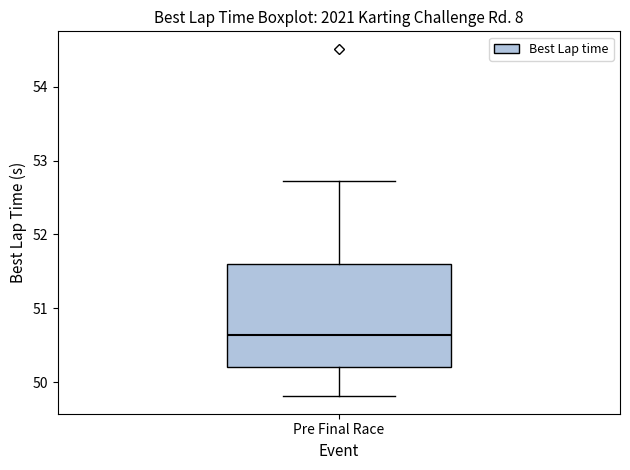

Transcribe this box plot: give where the median line is, the range the box spans, and where the two whiskers end, as read against the y-axis. The values are not printed on the chart, so give them approximately, as read against the axis.

median 50.6, box 50.2 to 51.6, whiskers 49.8 to 52.7